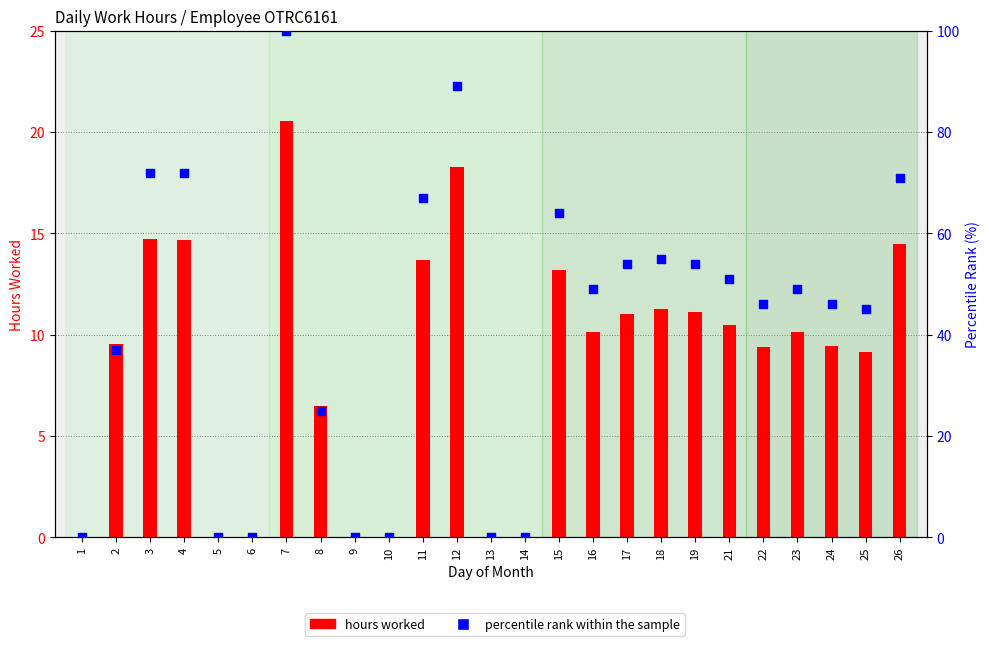

What is the total value across all series at 22?

55.4